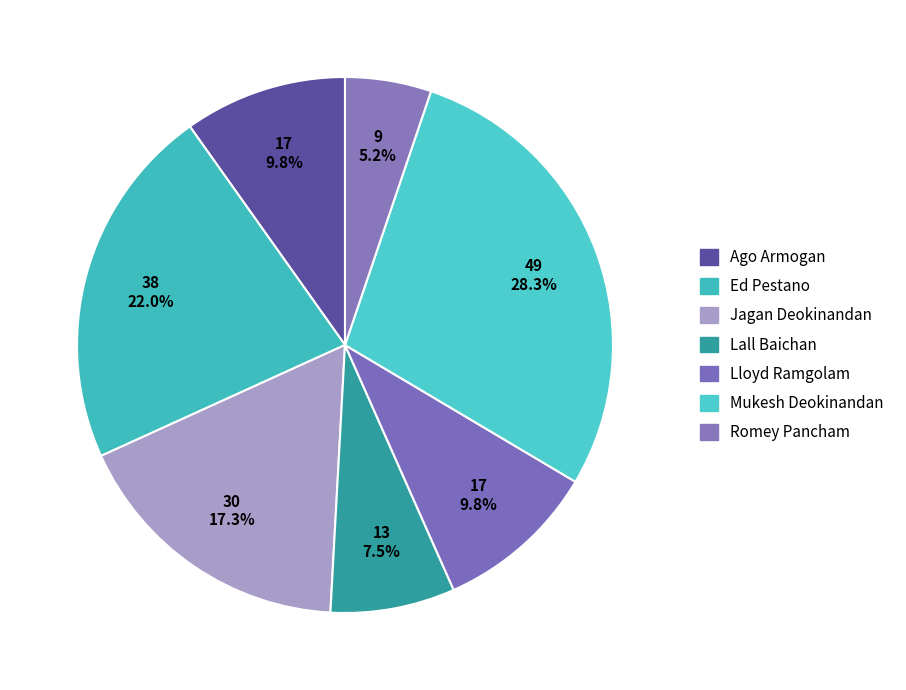

How many slices are in this pie chart?

7